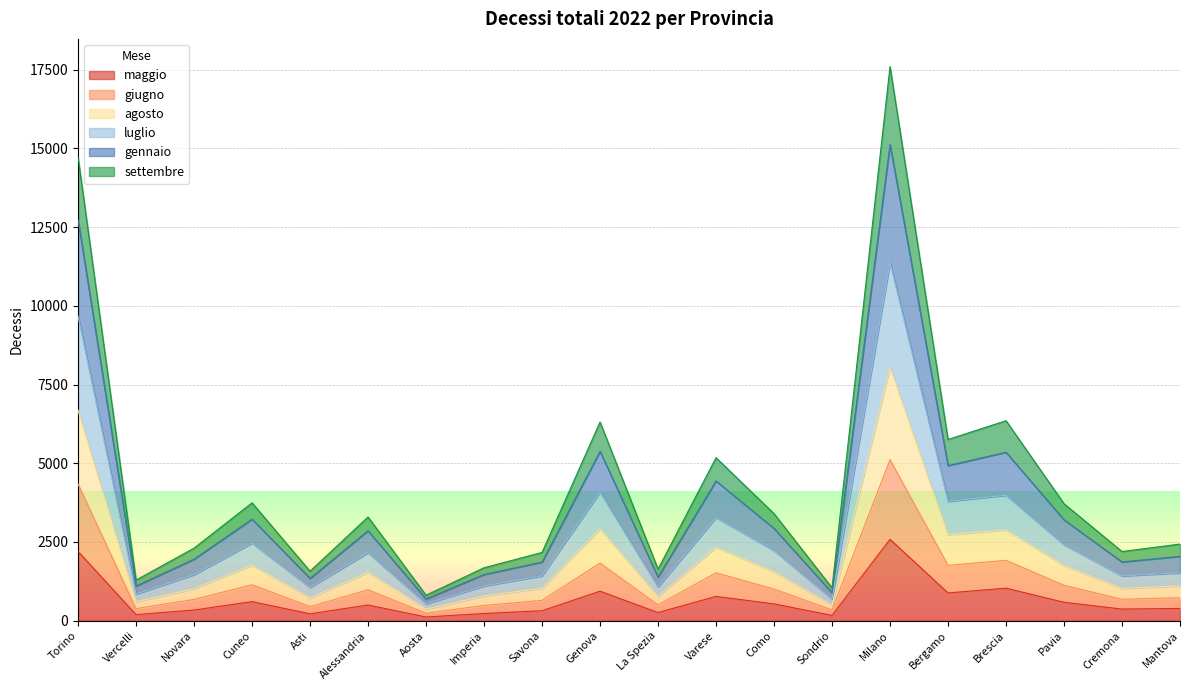

The maggio series shows 573 at Mantova. True or false?

False